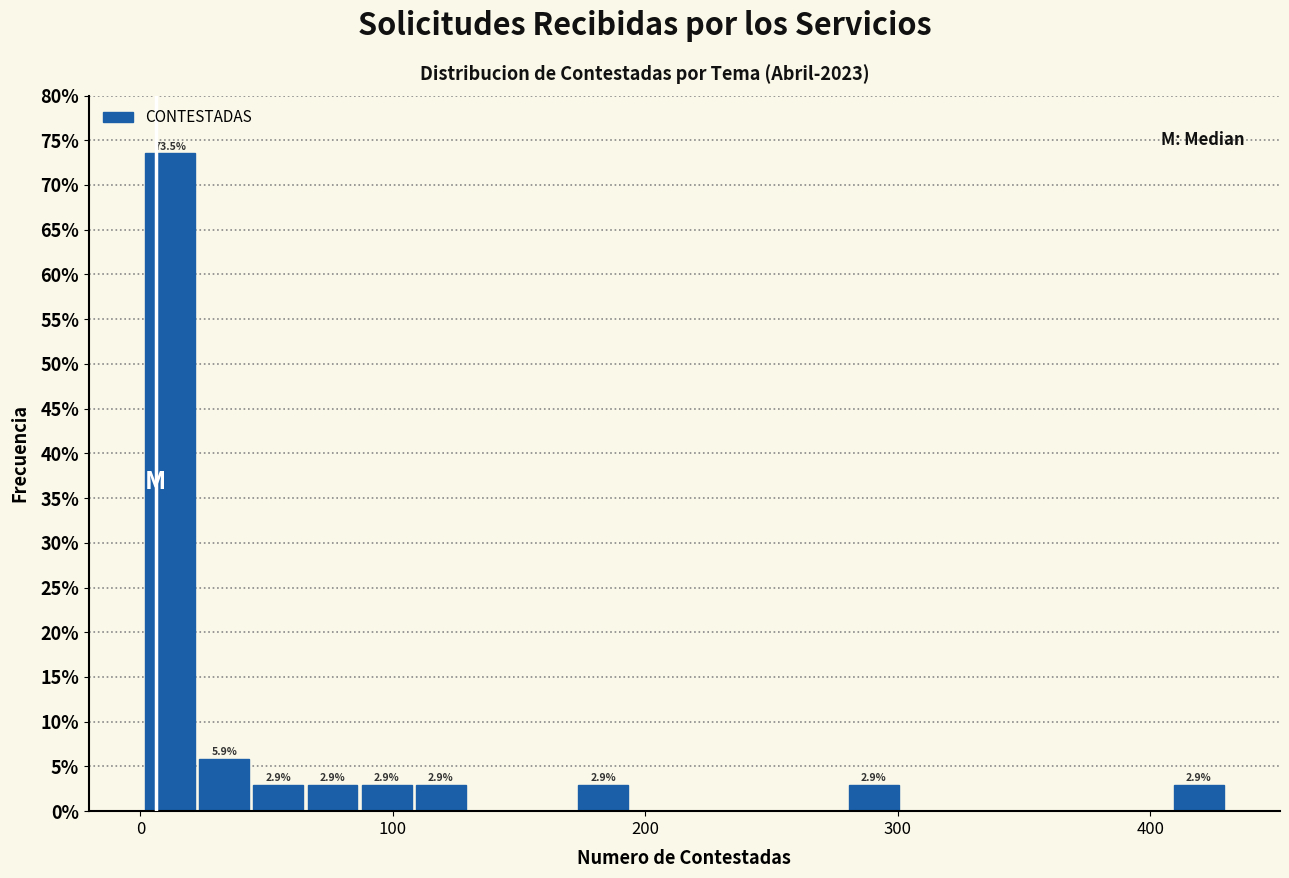

Read against the x-axis, roughly where is the centre of the tallest bar?

10